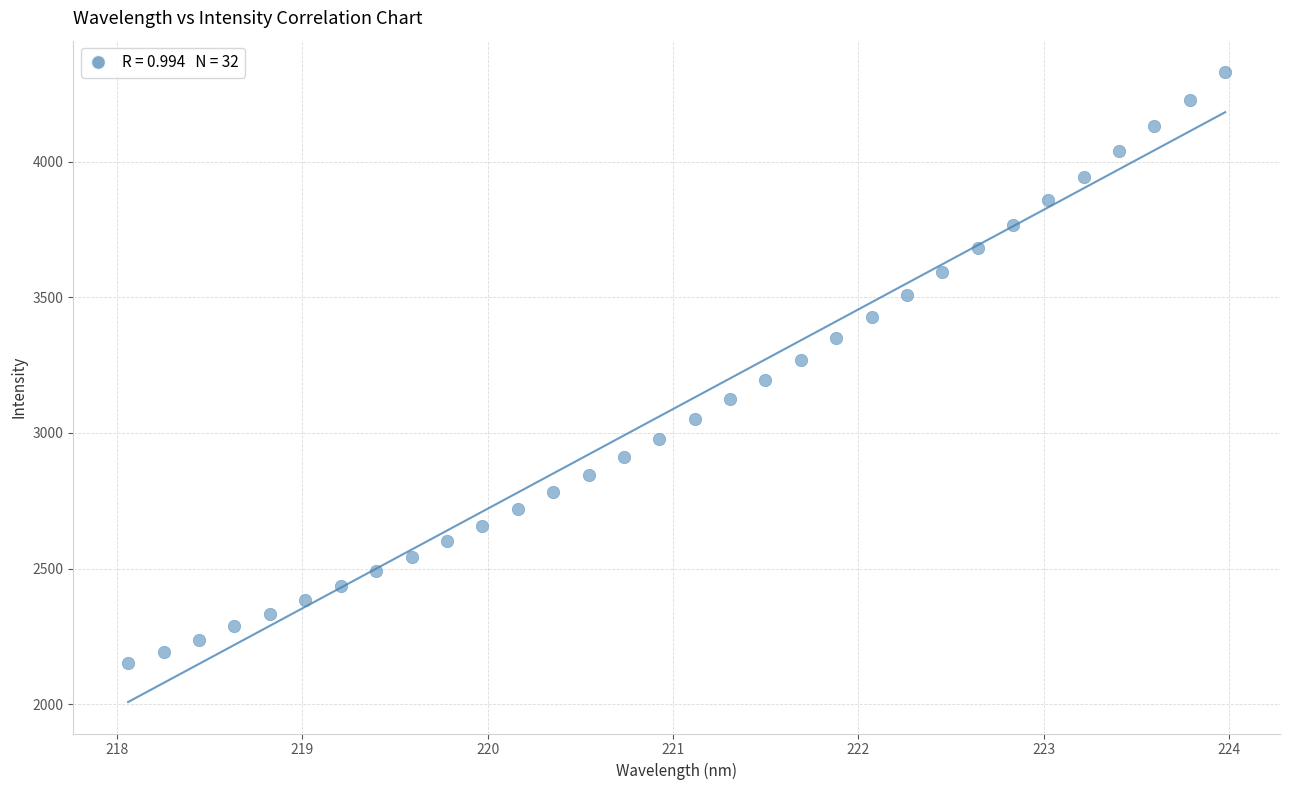

What is the range of X values (max minus min)?

5.9